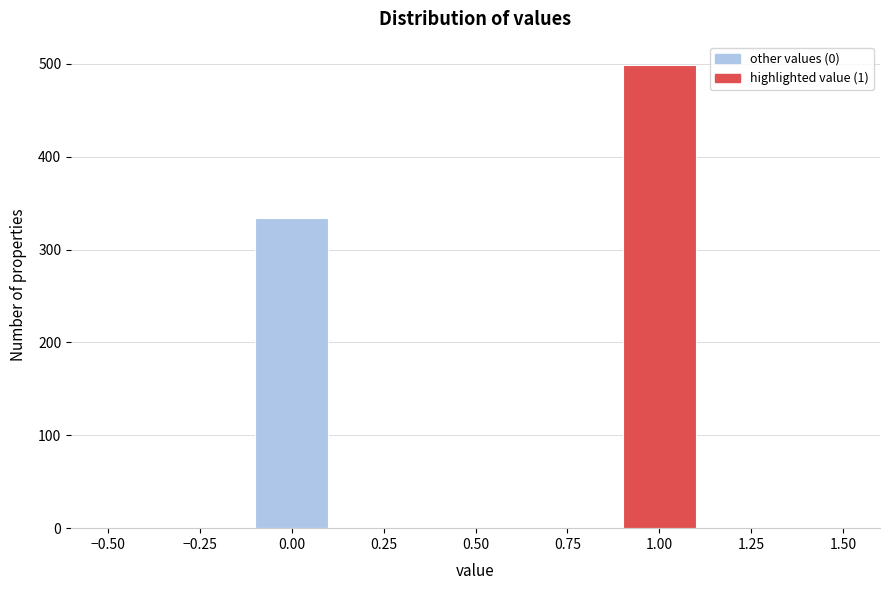

Over which range of the x-axis is the bar tallest?

0.9 to 1.1